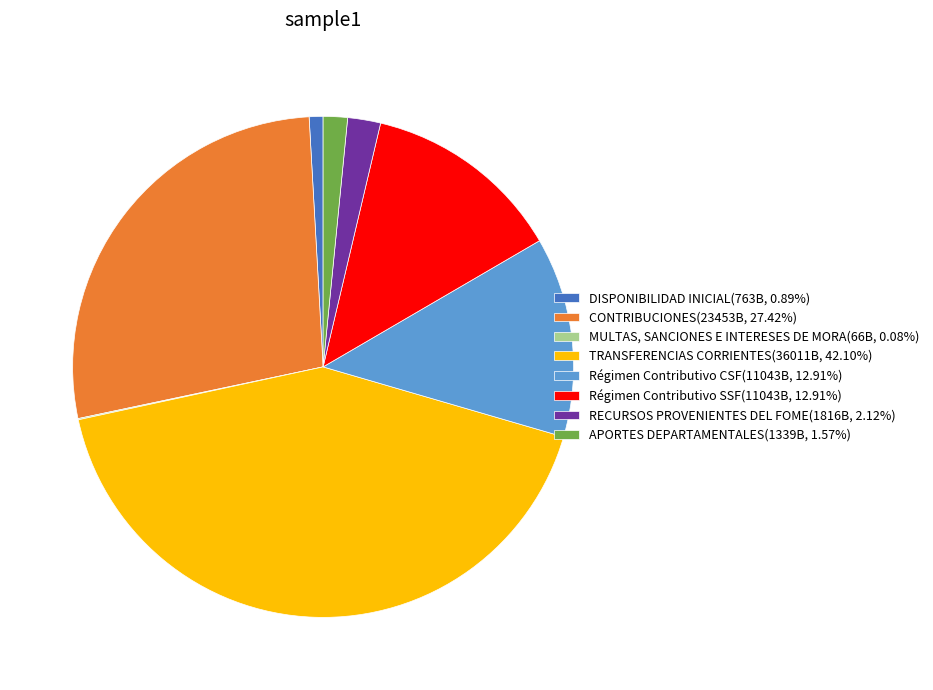

Is there any slice that represents more than half of the pie?

No